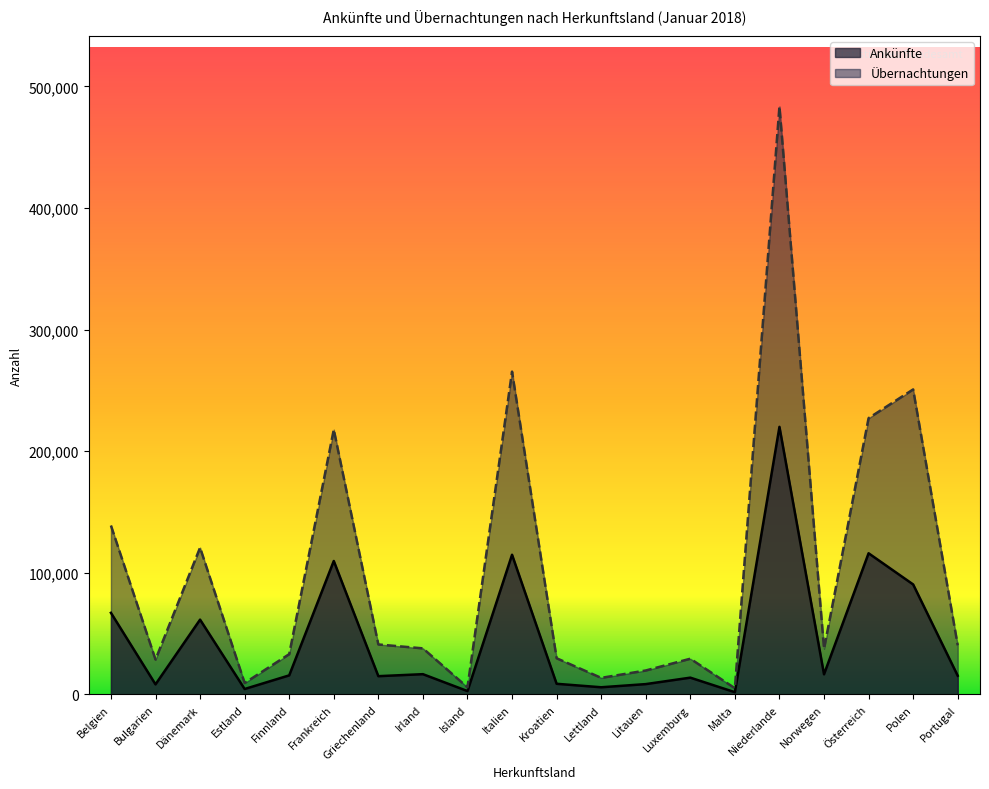

How many lines are shown in the chart?

2